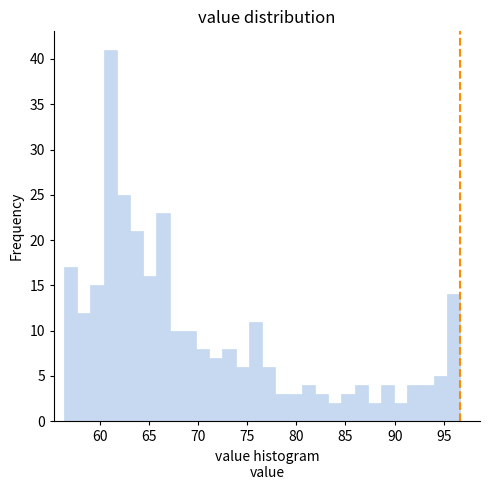

Read against the x-axis, roughly where is the centre of the tallest bar?

61.0